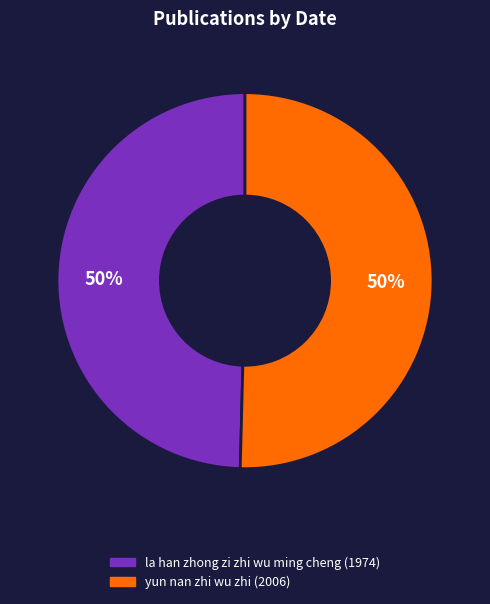

To the nearest percent, what is the combined percentage of yun nan zhi wu zhi (2006) and la han zhong zi zhi wu ming cheng (1974)?

100%